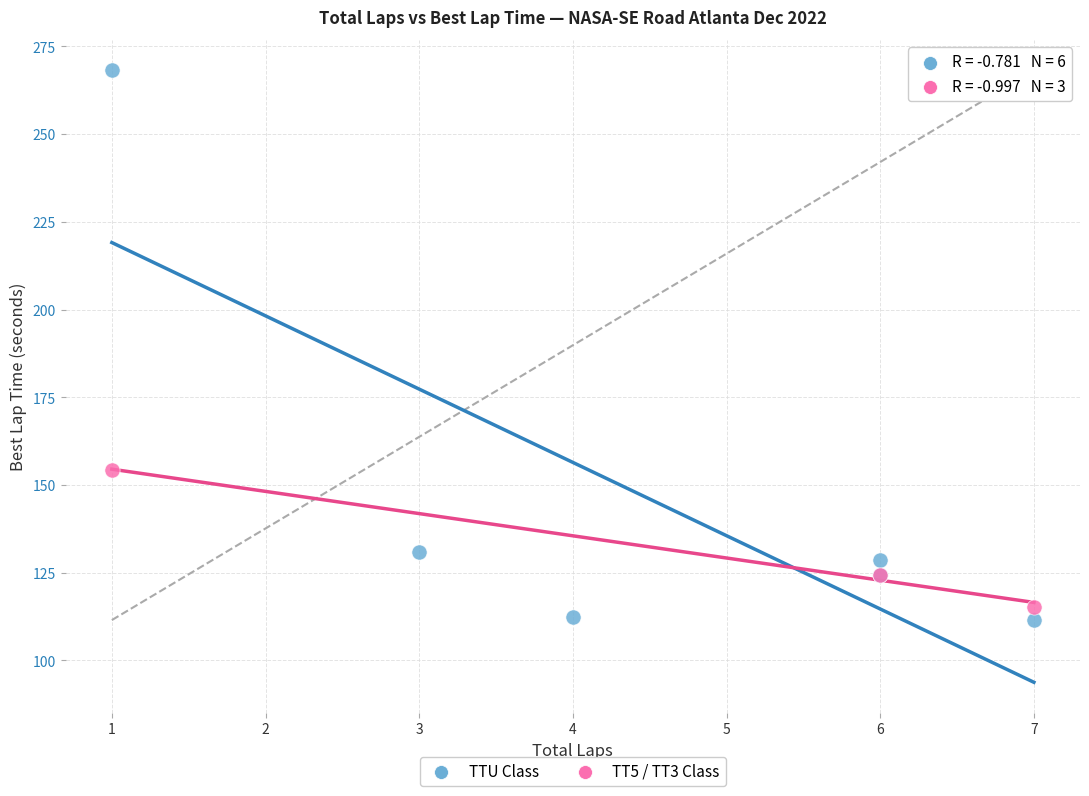

What are all the series names shown in the legend?

TTU Class, TT5 / TT3 Class